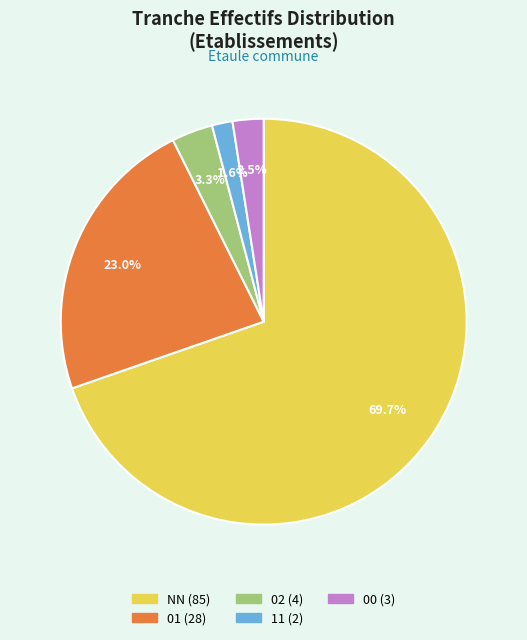

Count the number of slices in the pie.

5